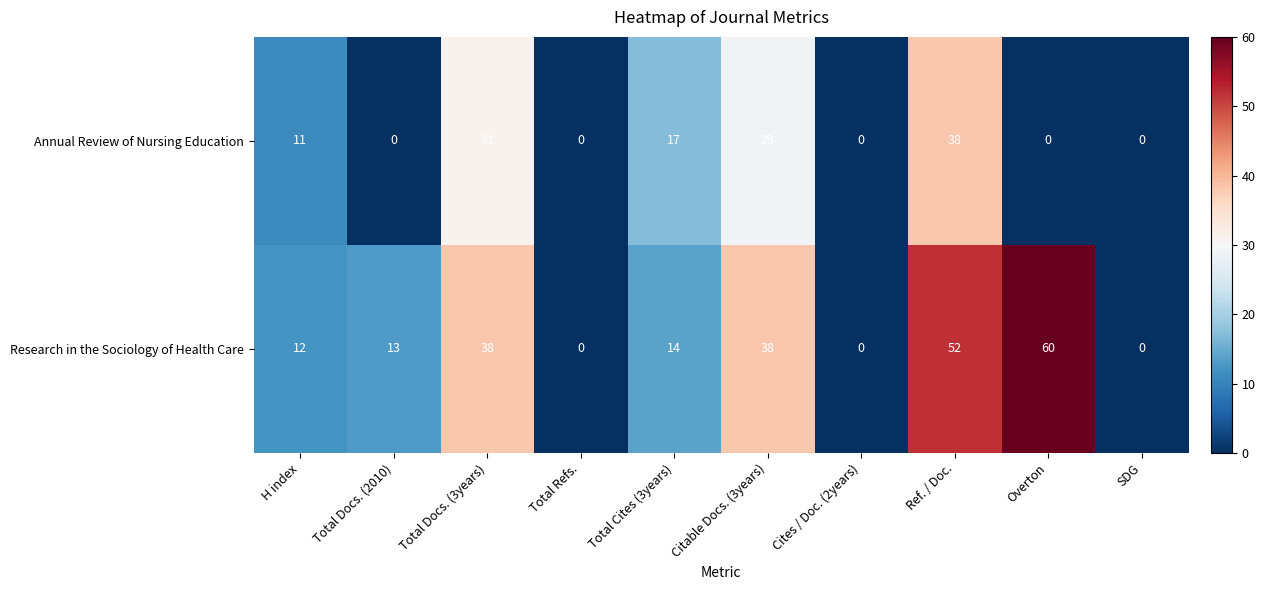

Which series has the largest total across all categories?

Research in the Sociology of Health Care